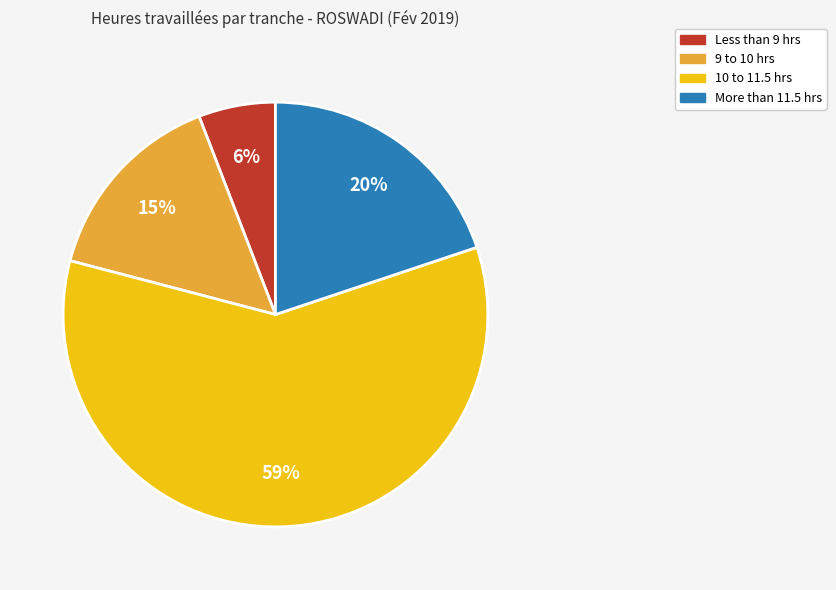

To the nearest percent, what is the average slice percentage?

25%